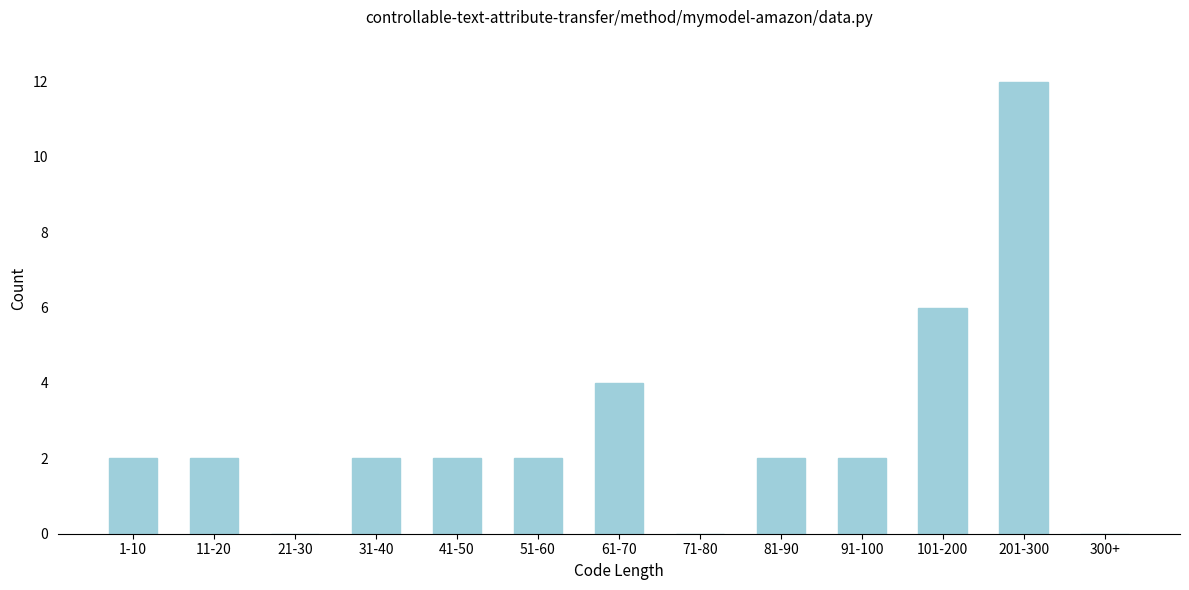

Reading left to right, extract all data points from this chart.

1-10=2	11-20=2	21-30=0	31-40=2	41-50=2	51-60=2	61-70=4	71-80=0	81-90=2	91-100=2	101-200=6	201-300=12	300+=0